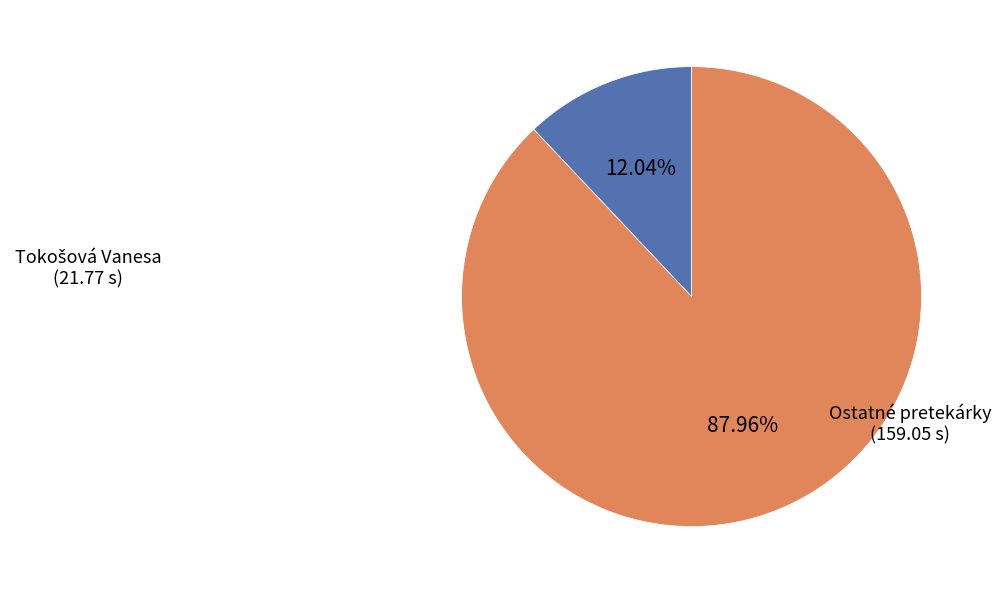

Is there any slice that represents more than half of the pie?

Yes